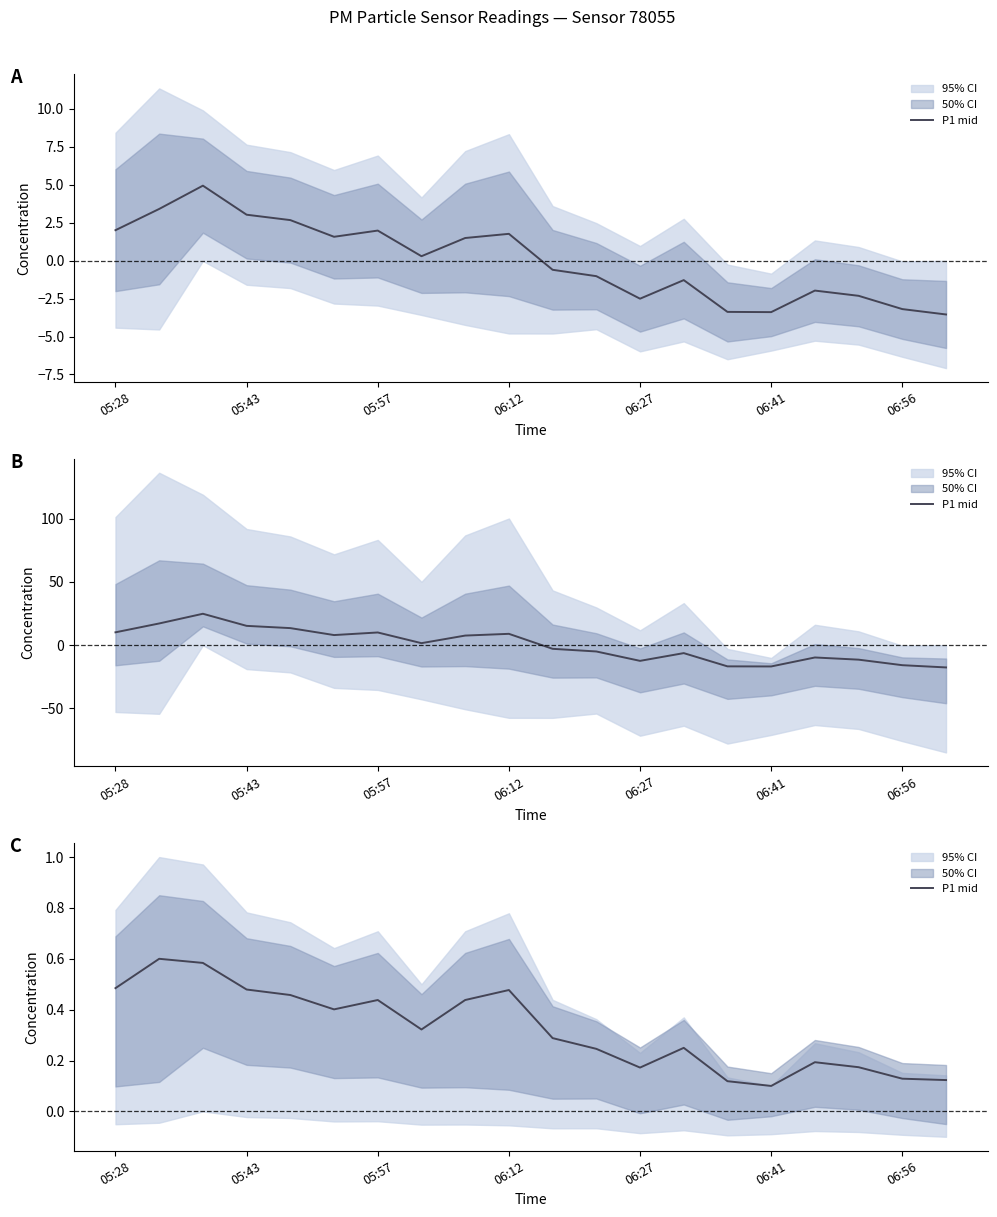

What is the value of the 5th point from the left?

0.5